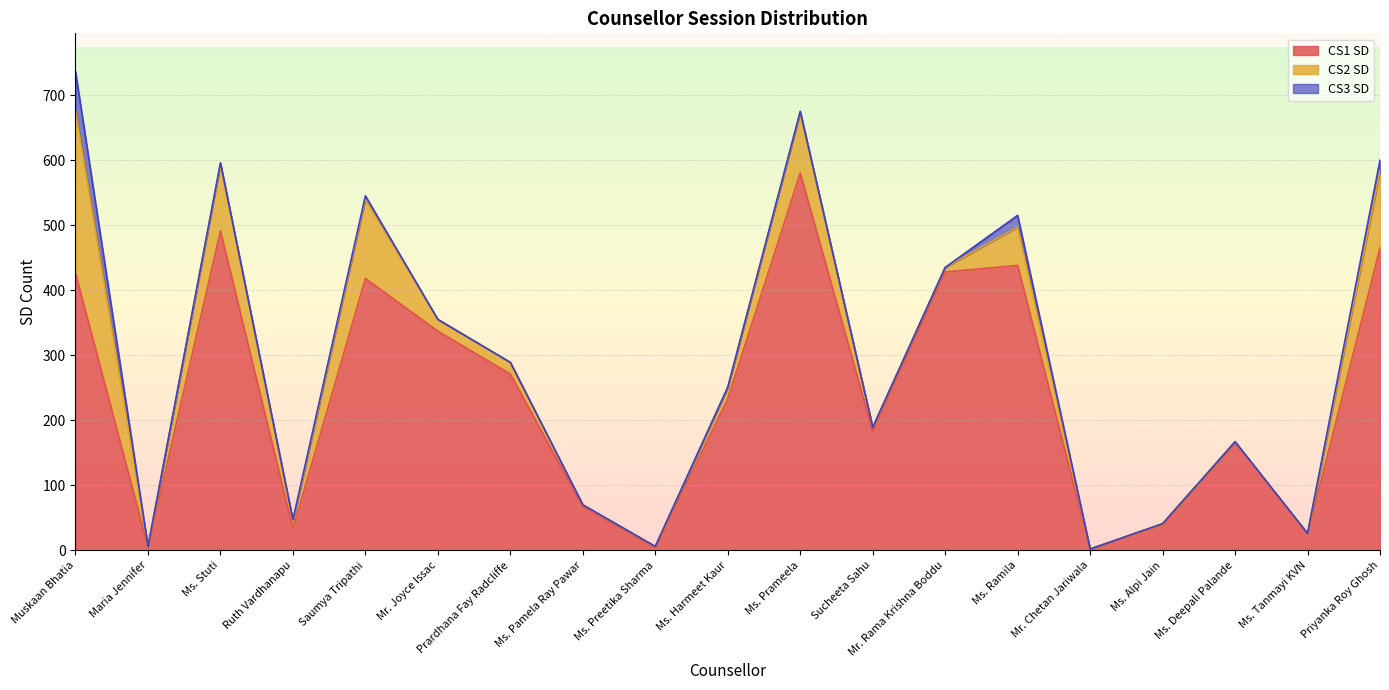

Which series changed the most between Saumya Tripathi and Ms. Alpi Jain?

CS1 SD